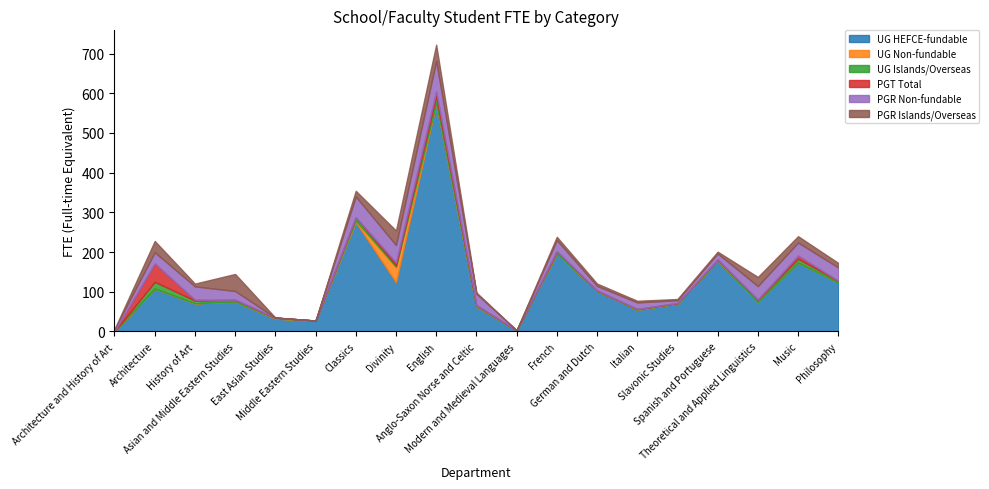

At which label is PGR Non-fundable closest to 38?

Theoretical and Applied Linguistics